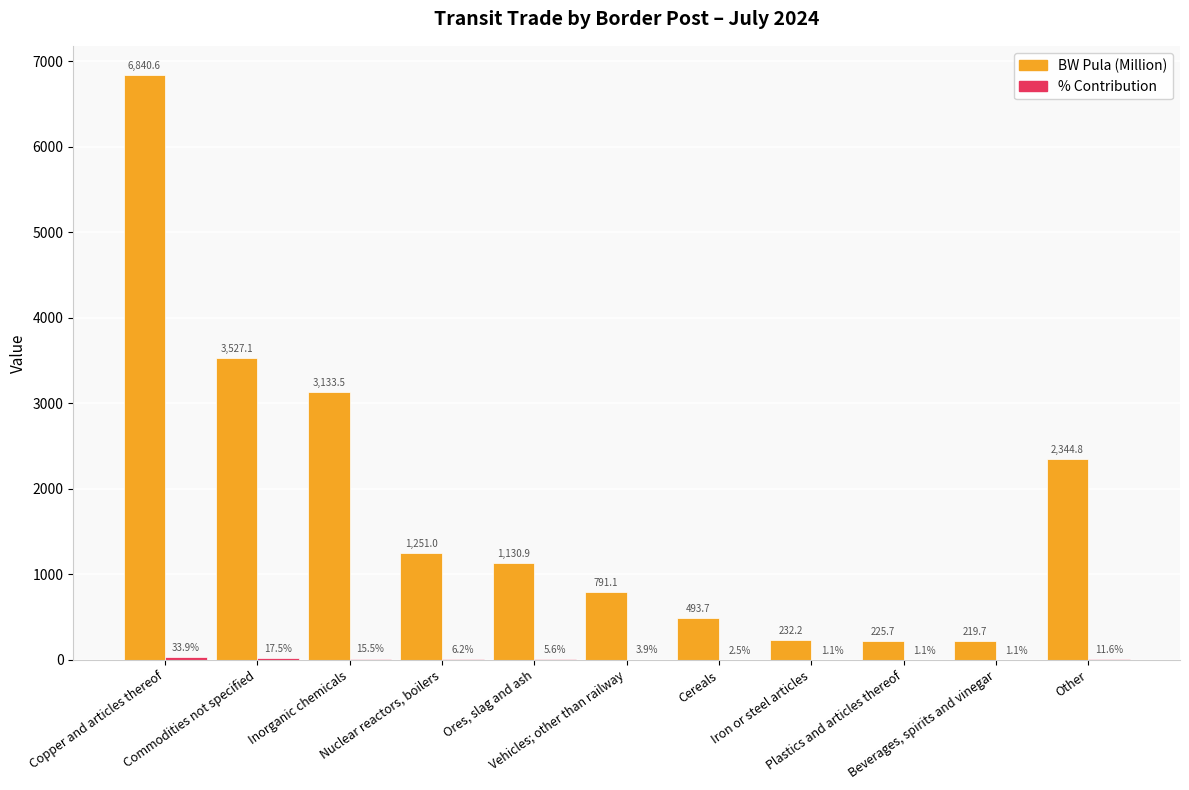

Which series has the largest total across all categories?

BW Pula (Million)